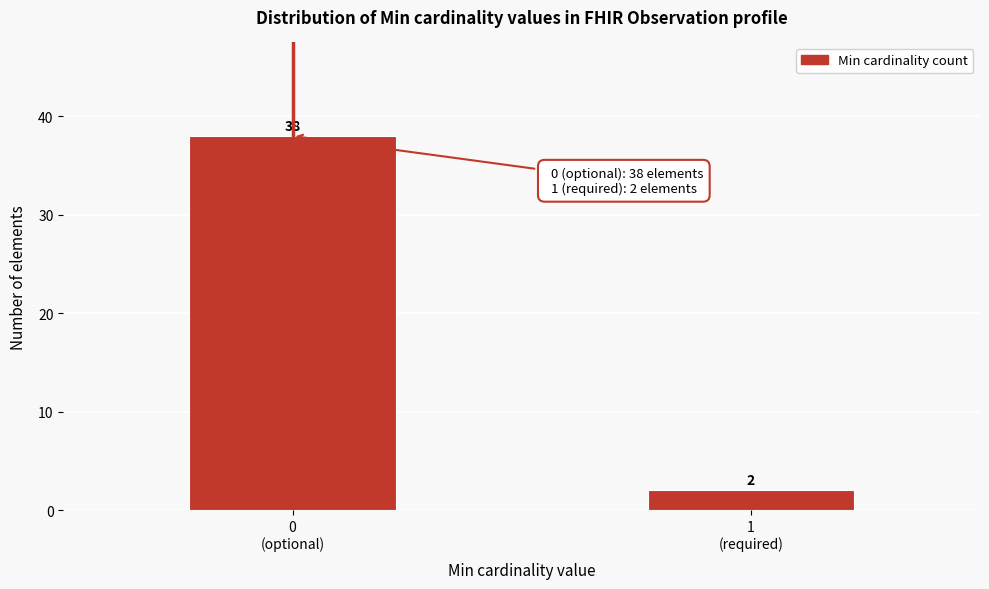

Reading right to left, what are all the values shown in this chart?

2	38